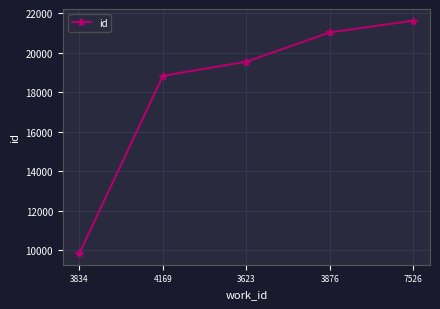

What is the approximate value at 4169, to the nearest 10?

18840